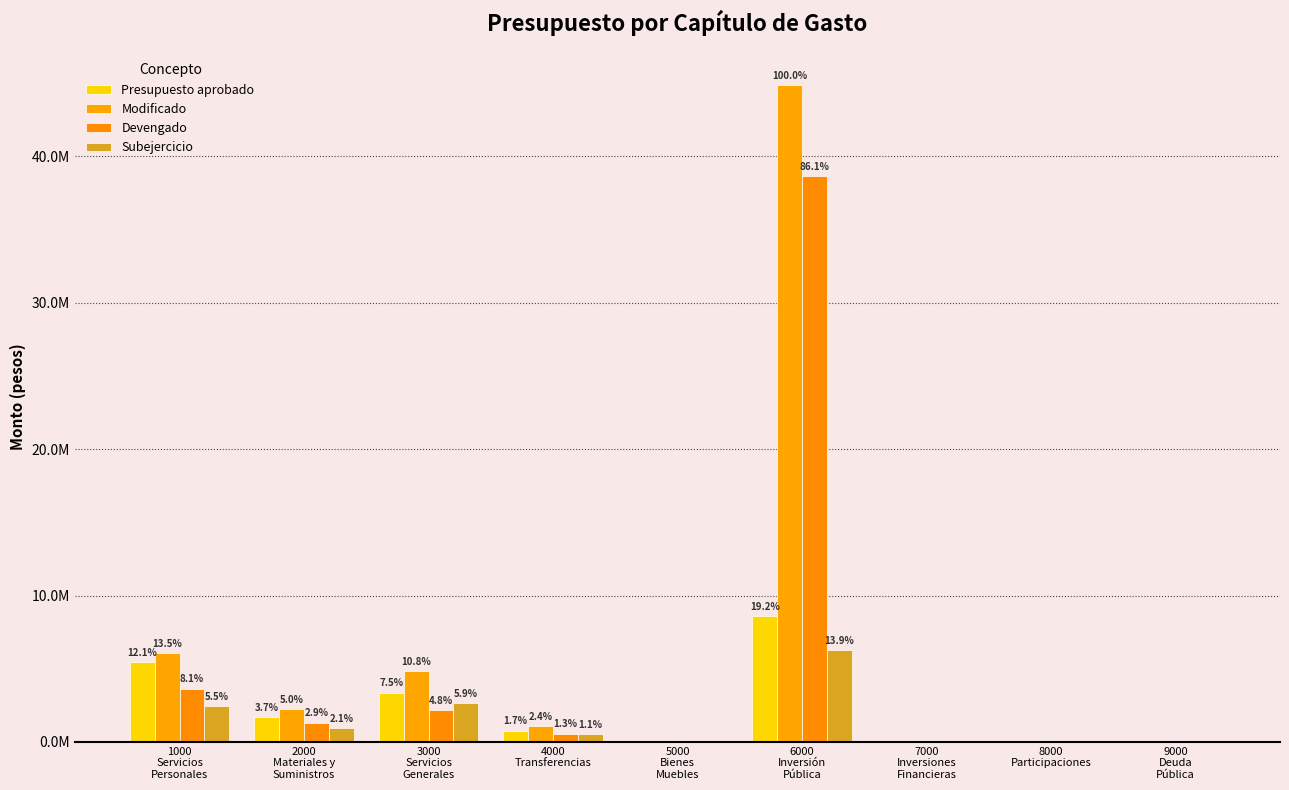

At which label is Presupuesto aprobado closest to 4305146?

3000
Servicios
Generales